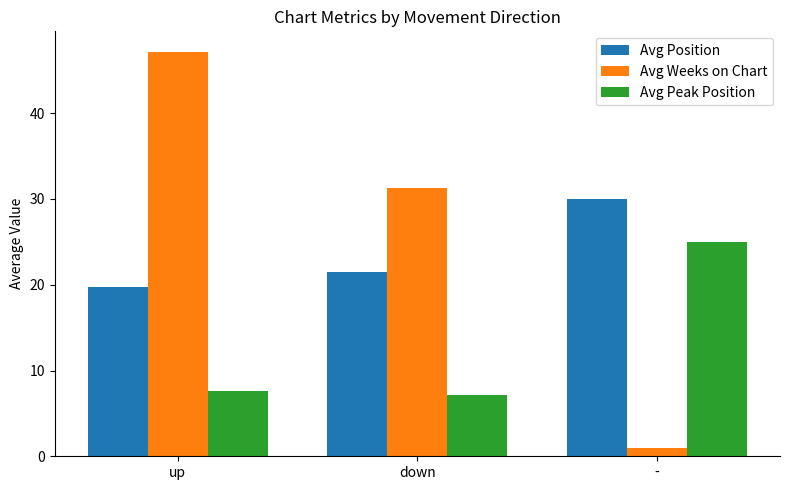

Is it true that Avg Peak Position equals 3.4 at down?

False